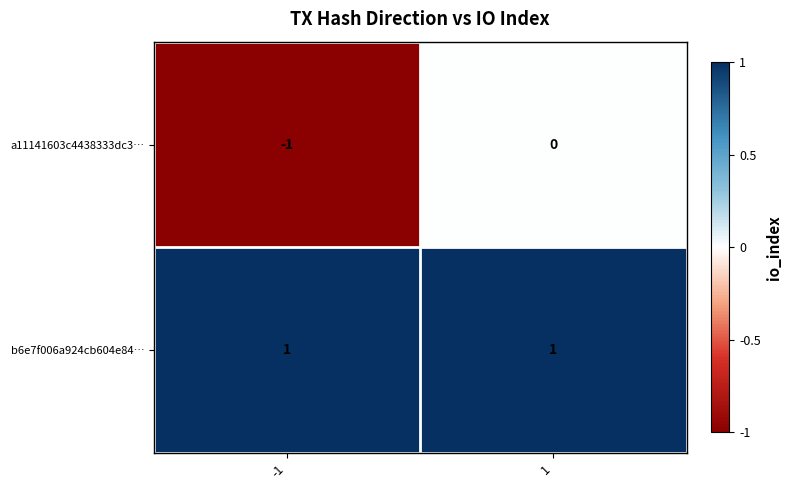

Which series has the widest spread of values?

a11141603c4438333dc3…